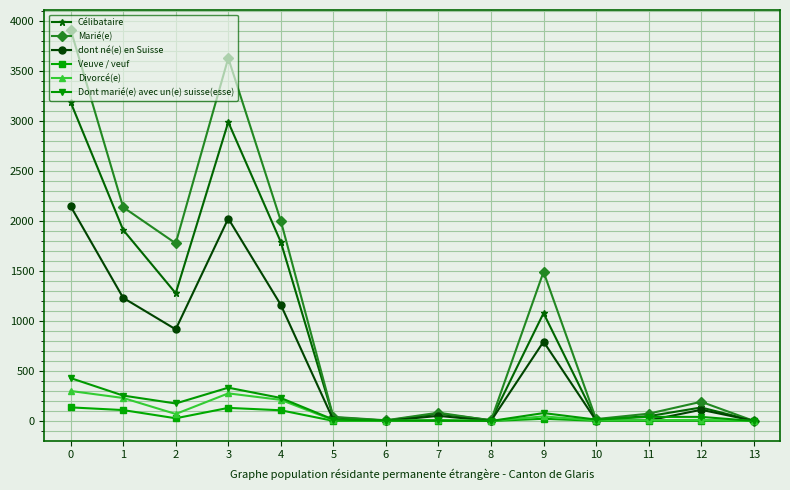

Which series changed the most between 4 and 7?

Marié(e)